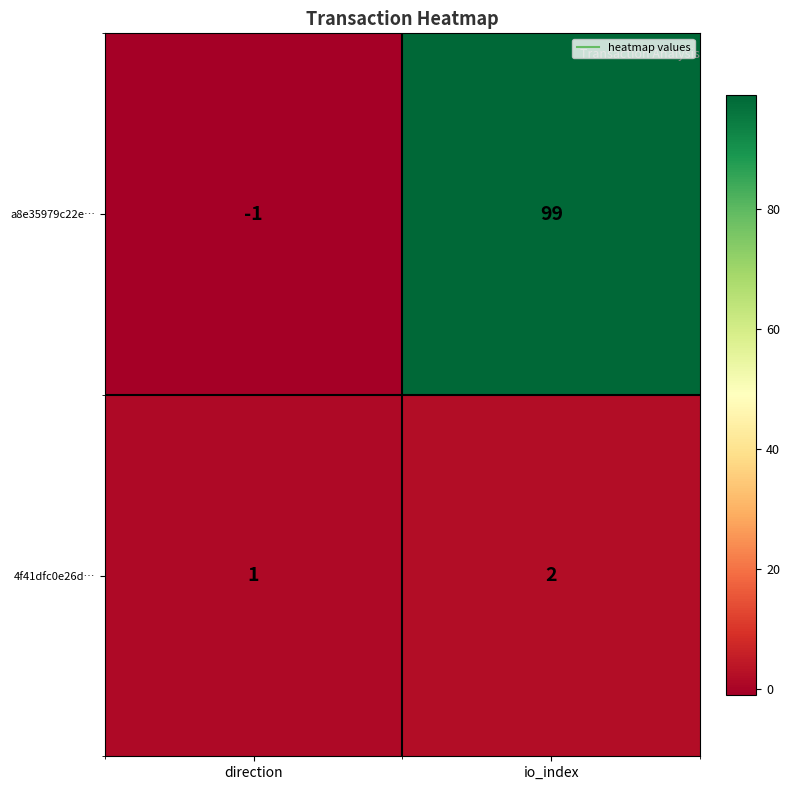

Rank the categories by a8e35979c22e… value from lowest to highest.

direction, io_index